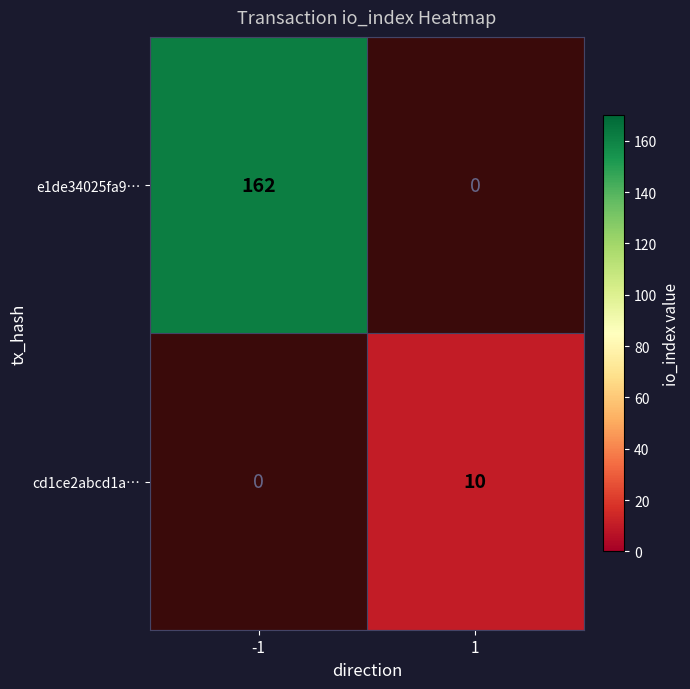

Is the value of e1de34025fa9… at -1 greater than the value of cd1ce2abcd1a… at 1?

Yes